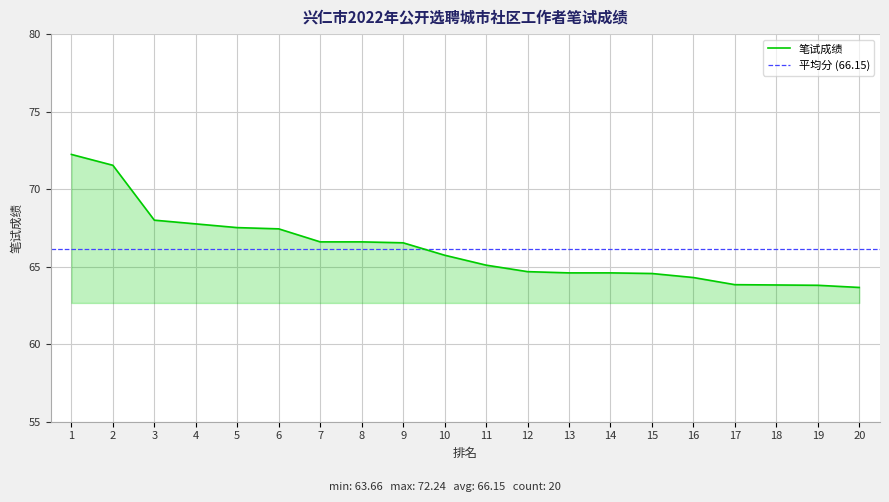

How many lines are shown in the chart?

1